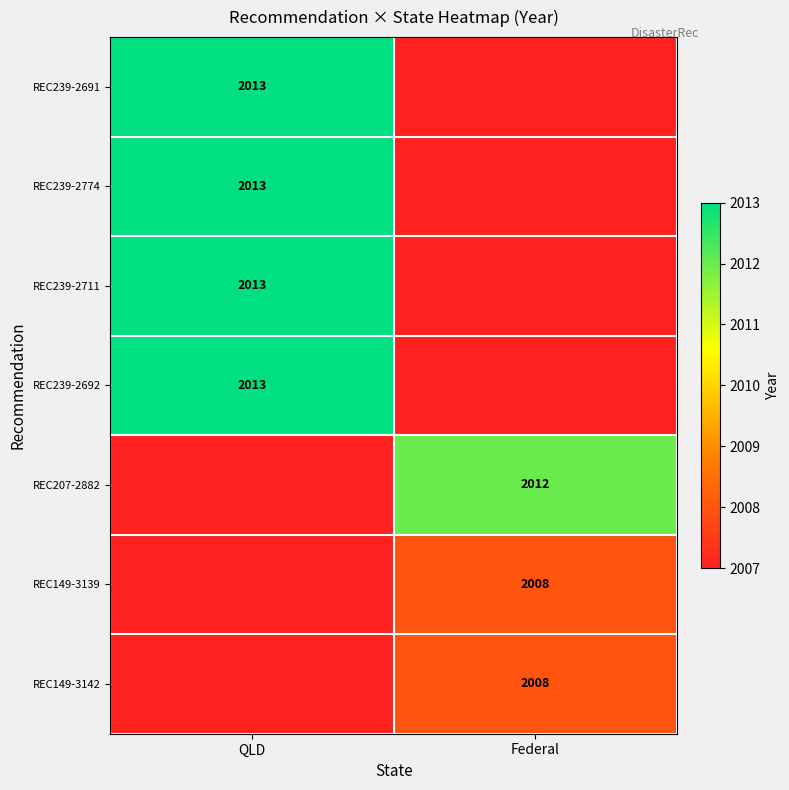

True or false: REC149-3139 has a value of 2894 at Federal.

False